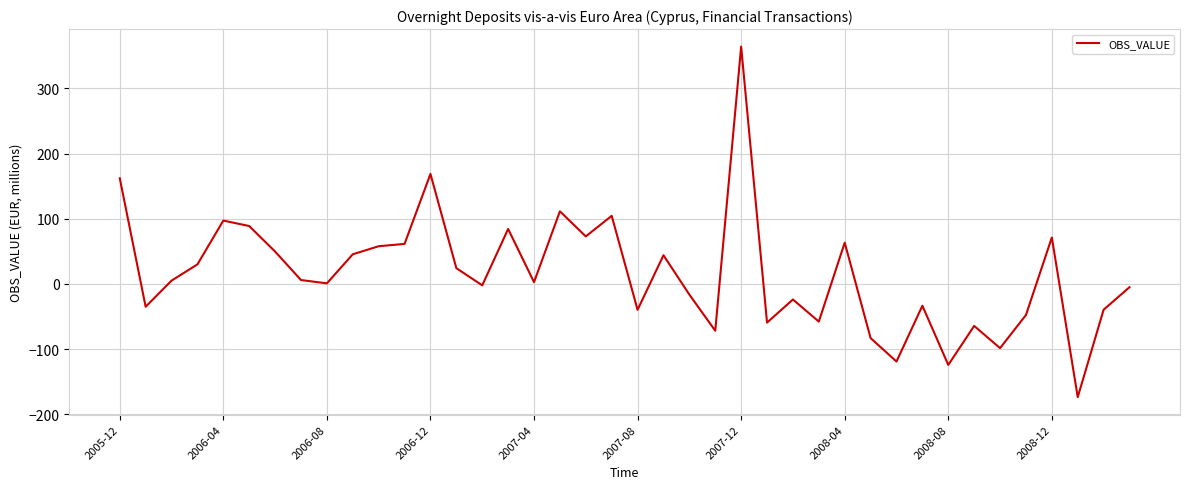

What is the difference between the maximum and minimum values?

538.0